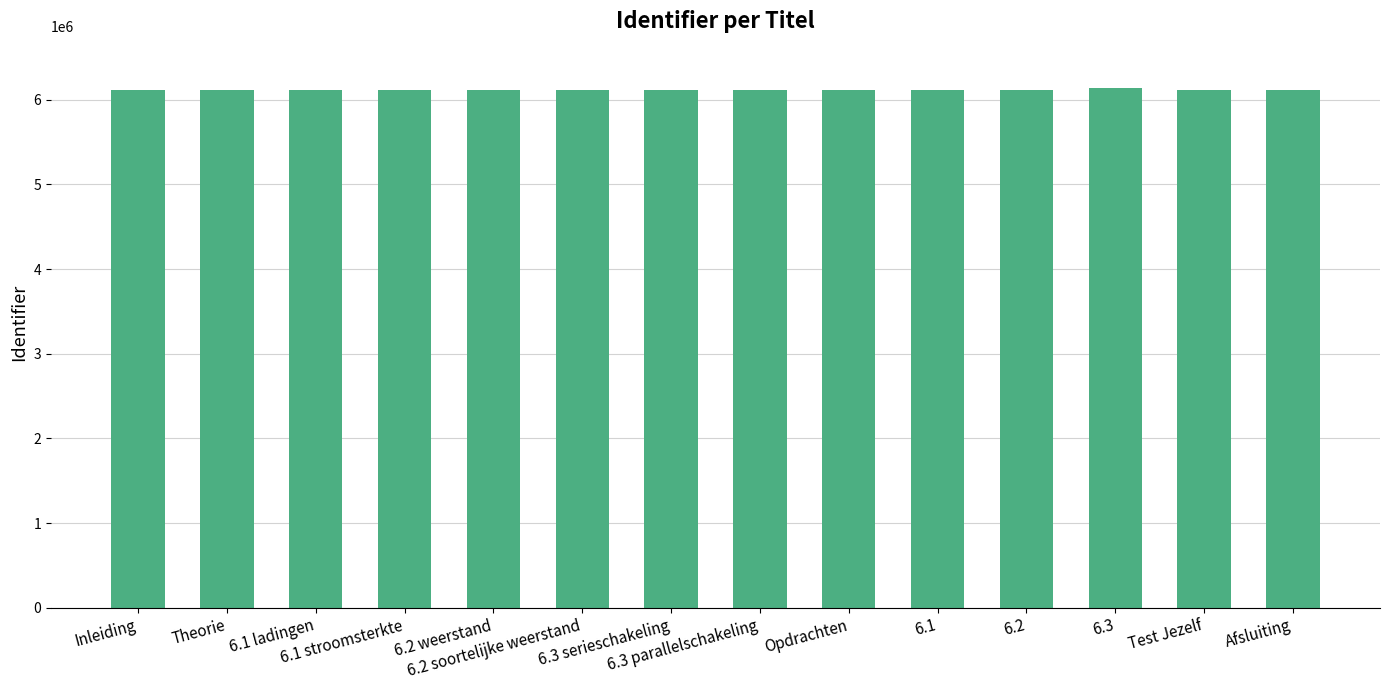

What is the label of the 2nd bar from the left?

Theorie